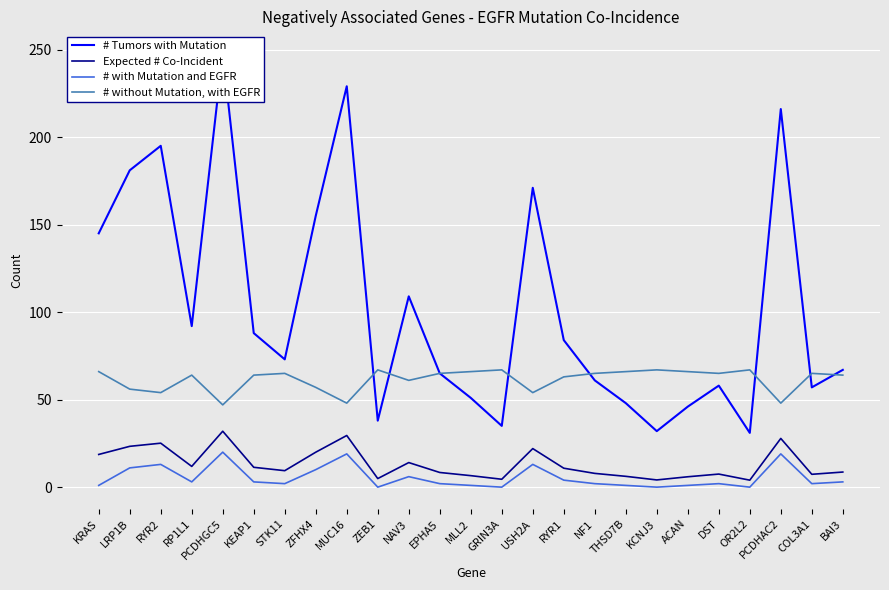

What is the label of the 24th point from the left?

COL3A1